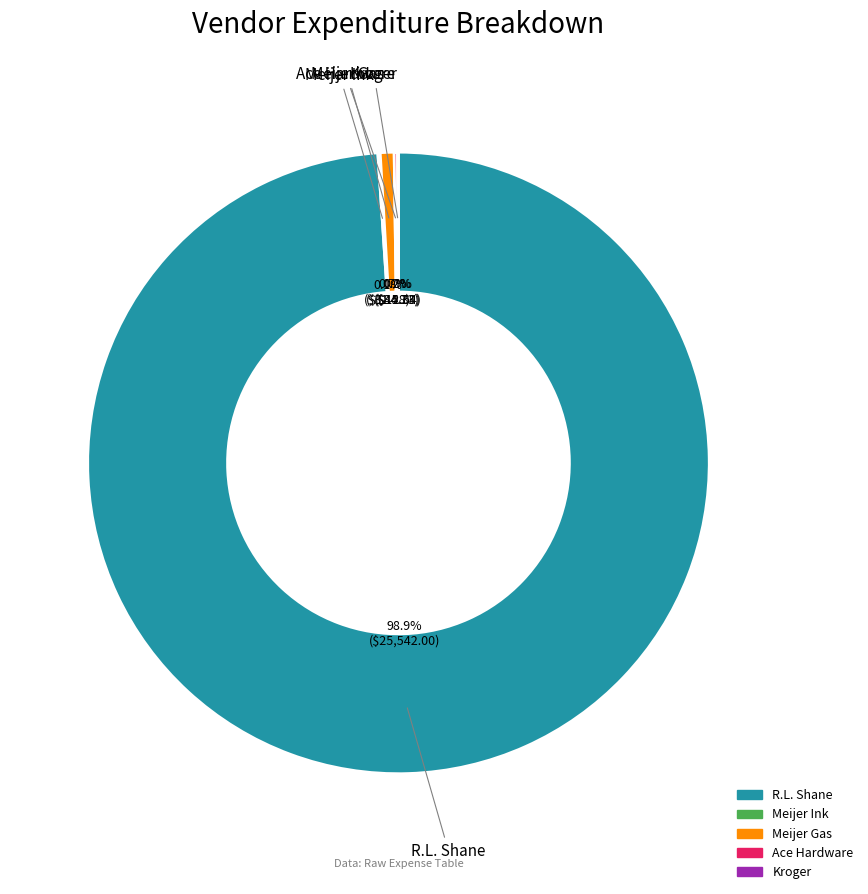

Does any single category account for the majority?

Yes